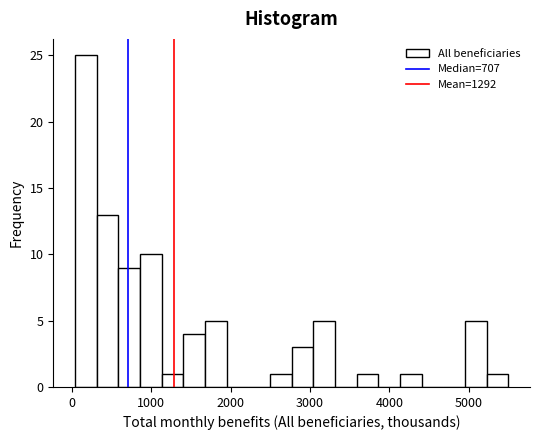

Around what value on the x-axis is the tallest bar? Give the approximate position of its centre, as read against the axis.

200